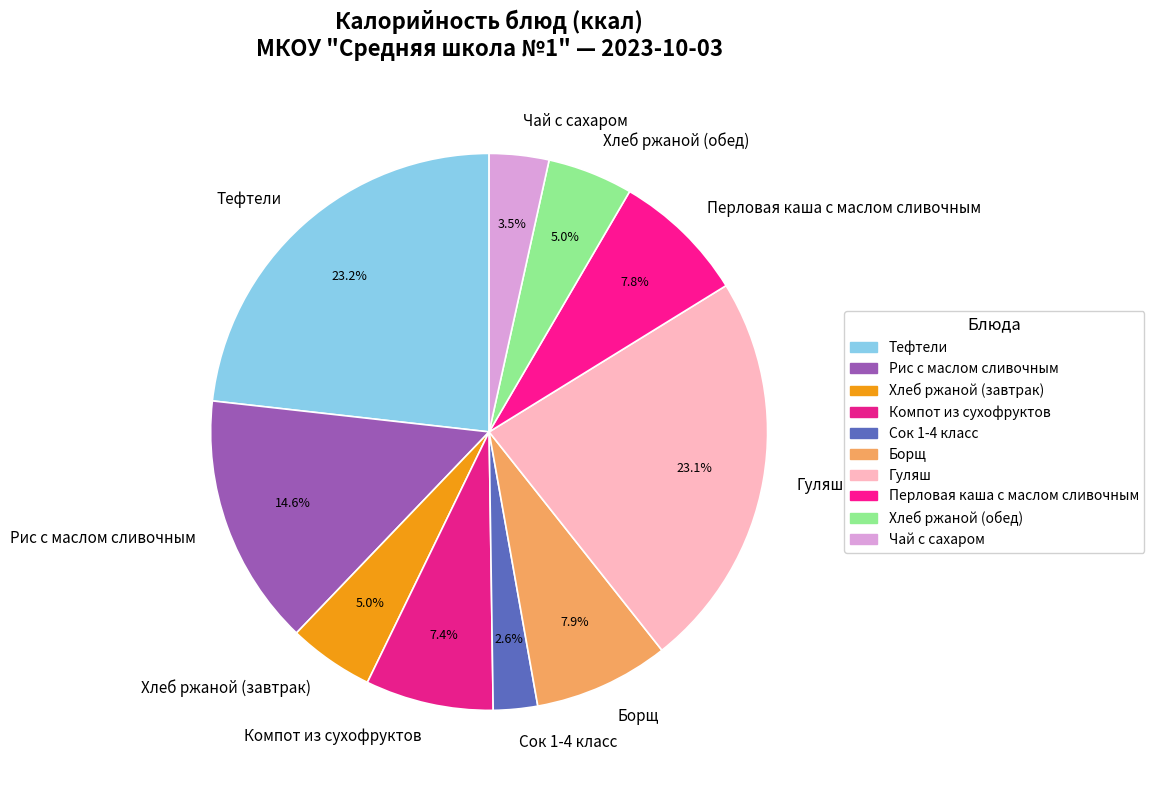

Which has a higher value, Компот из сухофруктов or Рис с маслом сливочным?

Рис с маслом сливочным